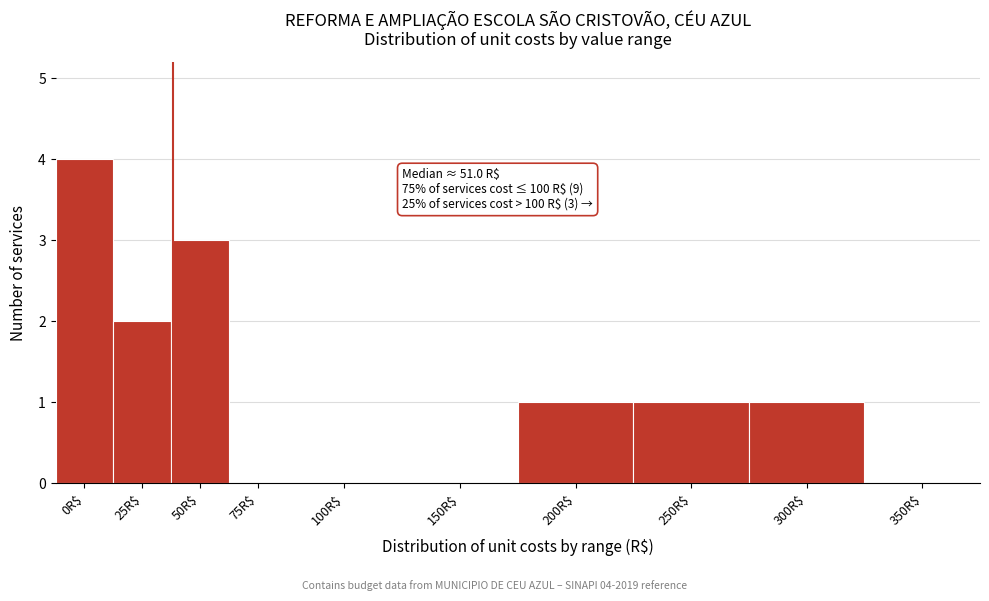

The value at 25R$ is 3. True or false?

False